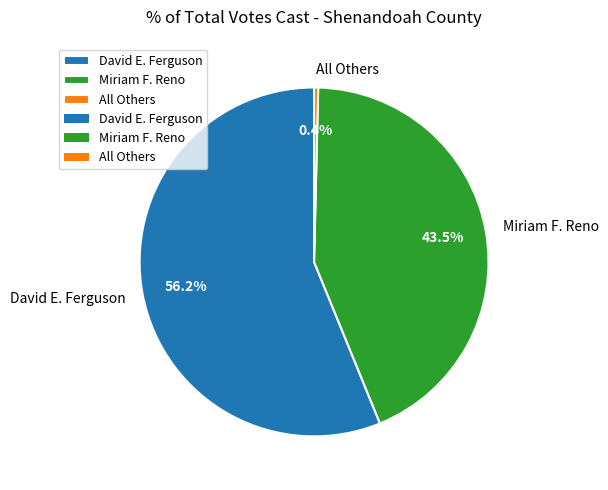

Combined, do Miriam F. Reno and All Others account for over 50%?

No